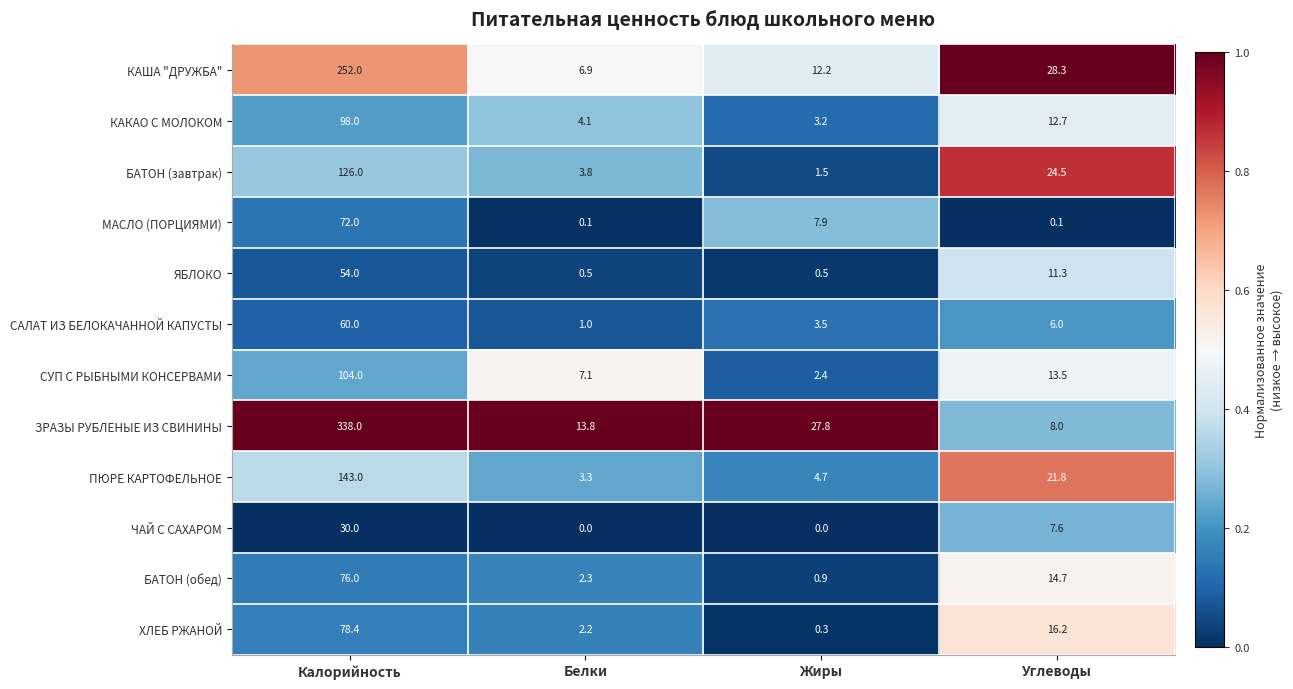

Is it true that САЛАТ ИЗ БЕЛОКАЧАННОЙ КАПУСТЫ equals 5.2 at Жиры?

False